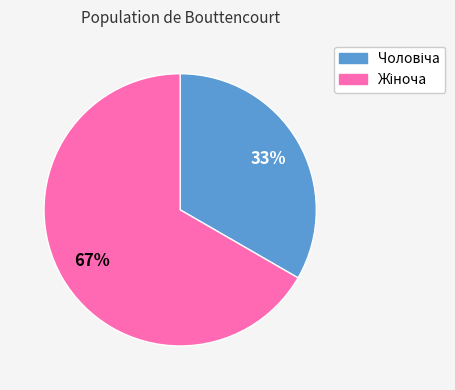

To the nearest percent, what is the average slice percentage?

50%